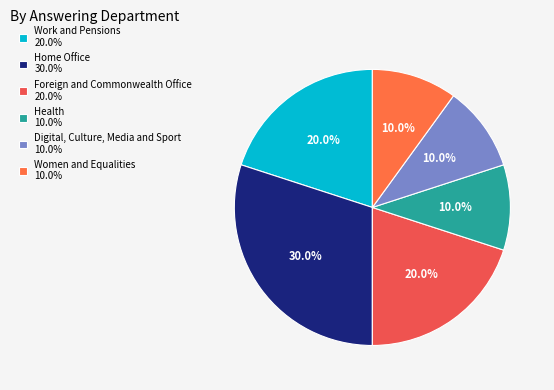

What percentage is the Women and Equalities slice, to the nearest percent?

10%